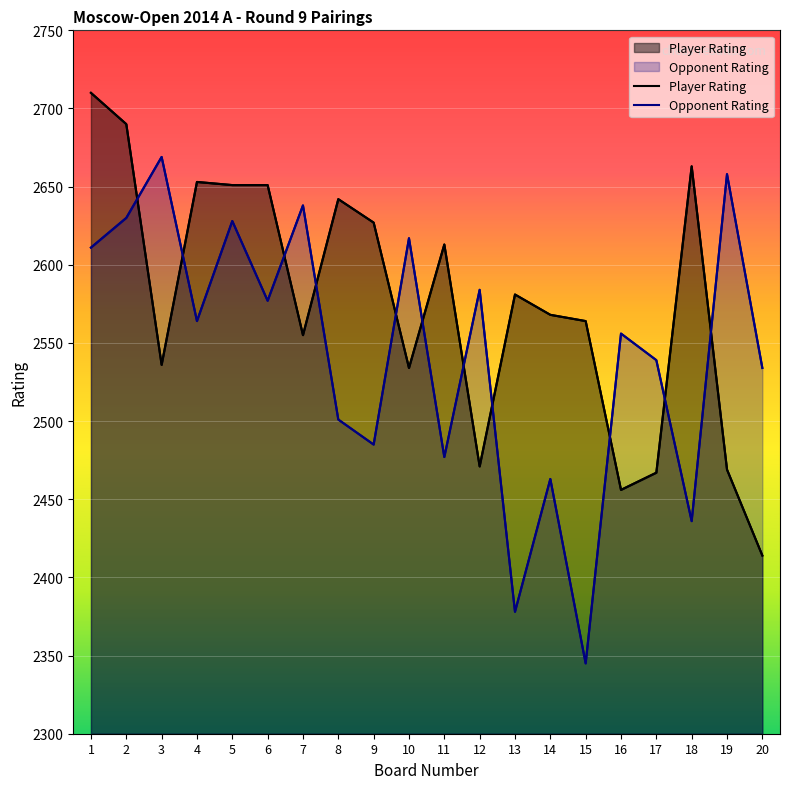

What are all the series names shown in the legend?

Player Rating, Opponent Rating